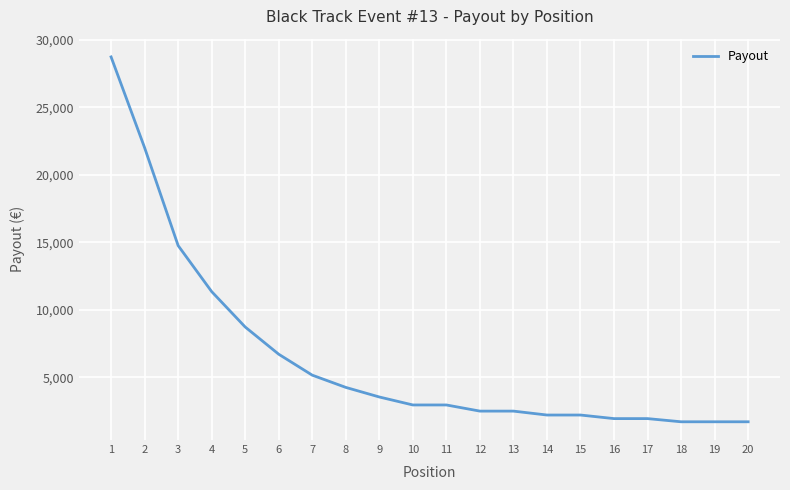

Where does the data first go above 2960?

1